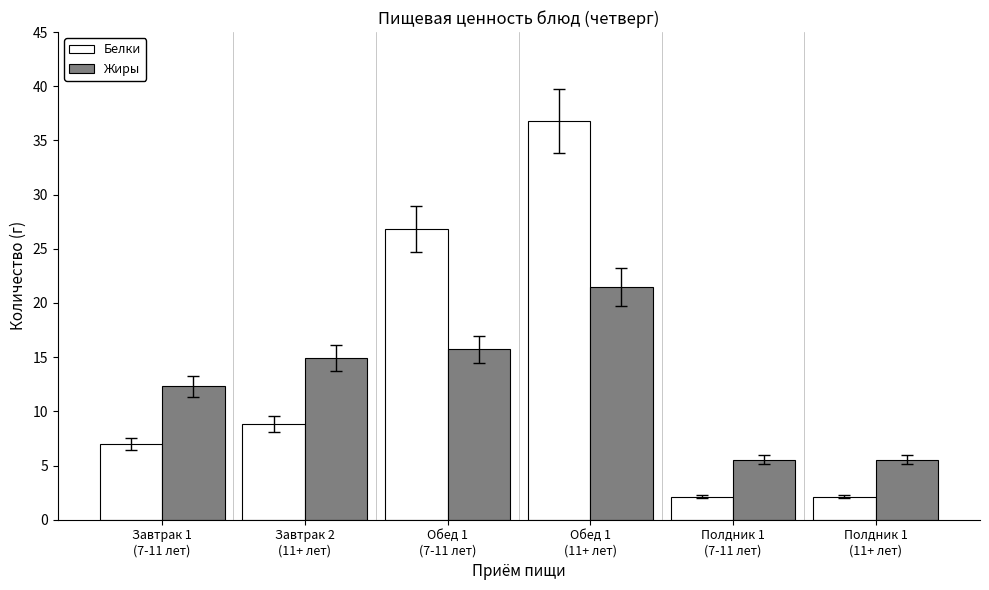

Does the chart contain any negative values?

No